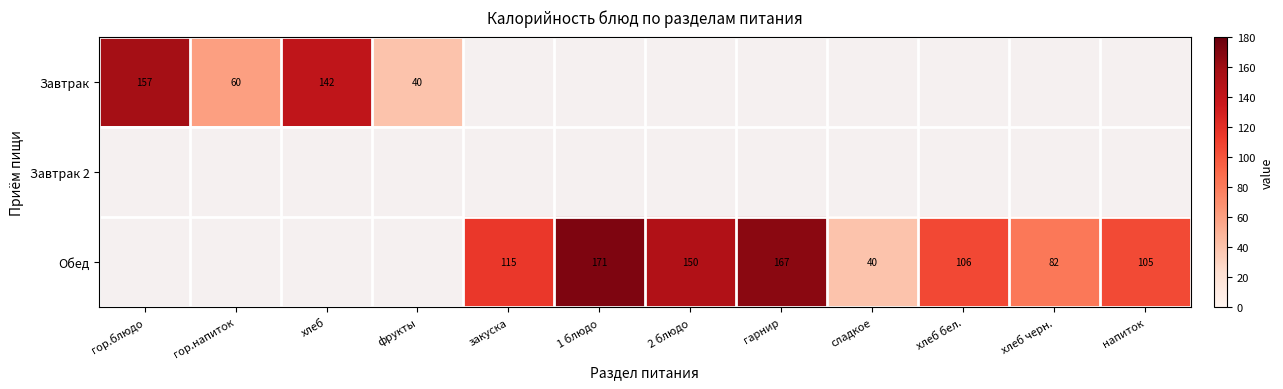

True or false: Обед has a value of 177 at напиток.

False